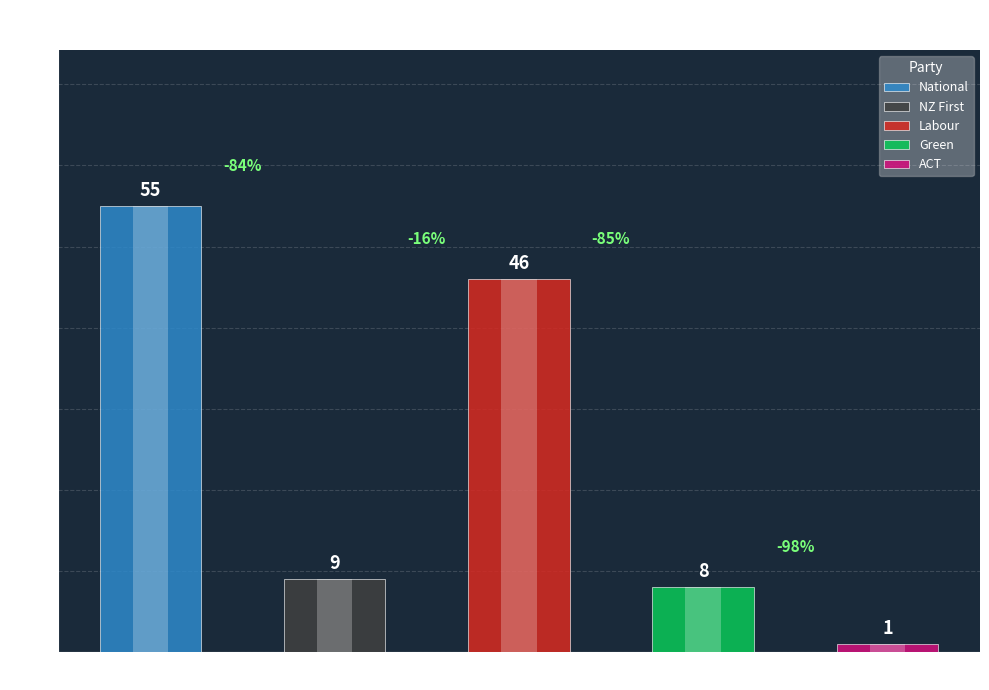

Reading right to left, list all the values displayed in this chart.

1	8	46	9	55